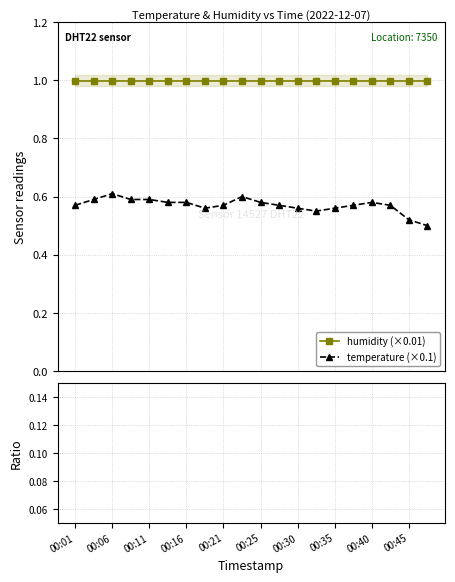

True or false: temperature (×0.1) and humidity (×0.01) intersect in this chart.

False